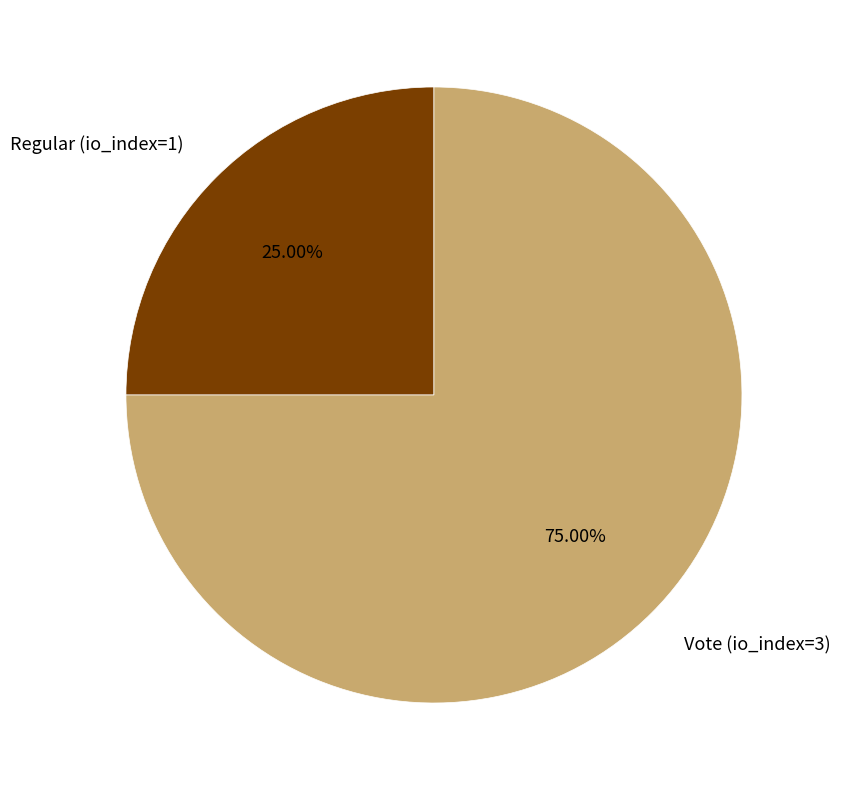

The Regular (io_index=1) slice represents 25% of the pie. True or false?

True